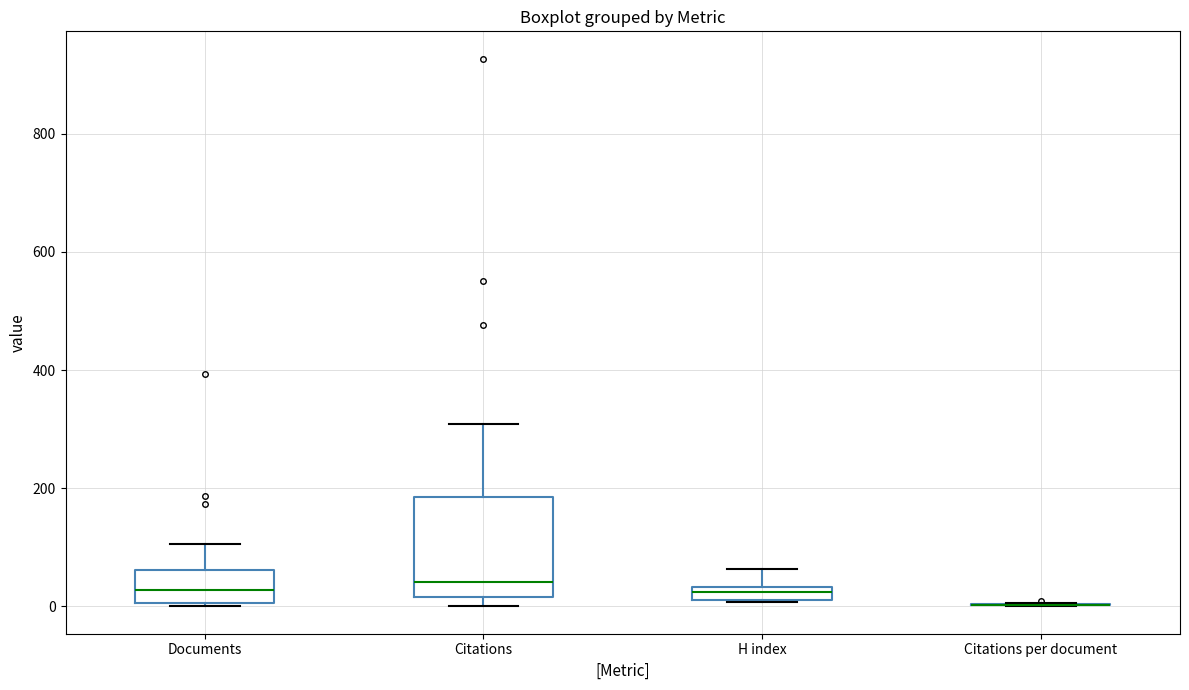

Comparing the boxes themselves (not the whiskers), which one is the tallest?

Citations